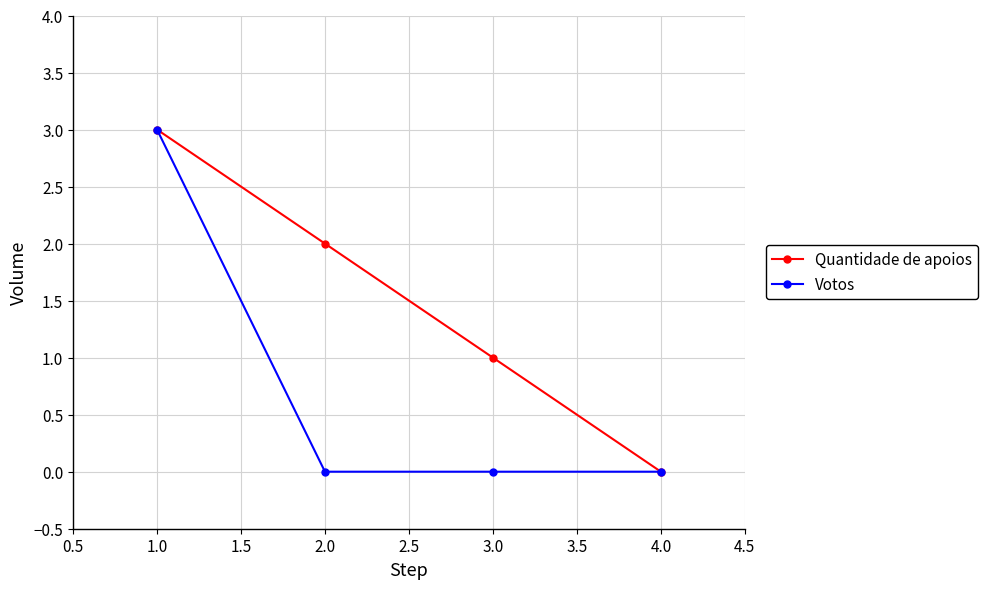

Reading right to left, list all the values displayed in this chart.

Quantidade de apoios: 0	1	2	3
Votos: 0	0	0	3